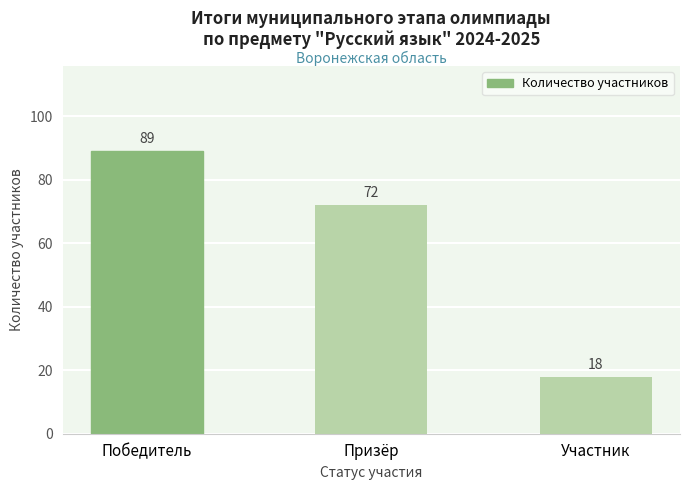

Which label corresponds to the smallest value in the chart?

Участник